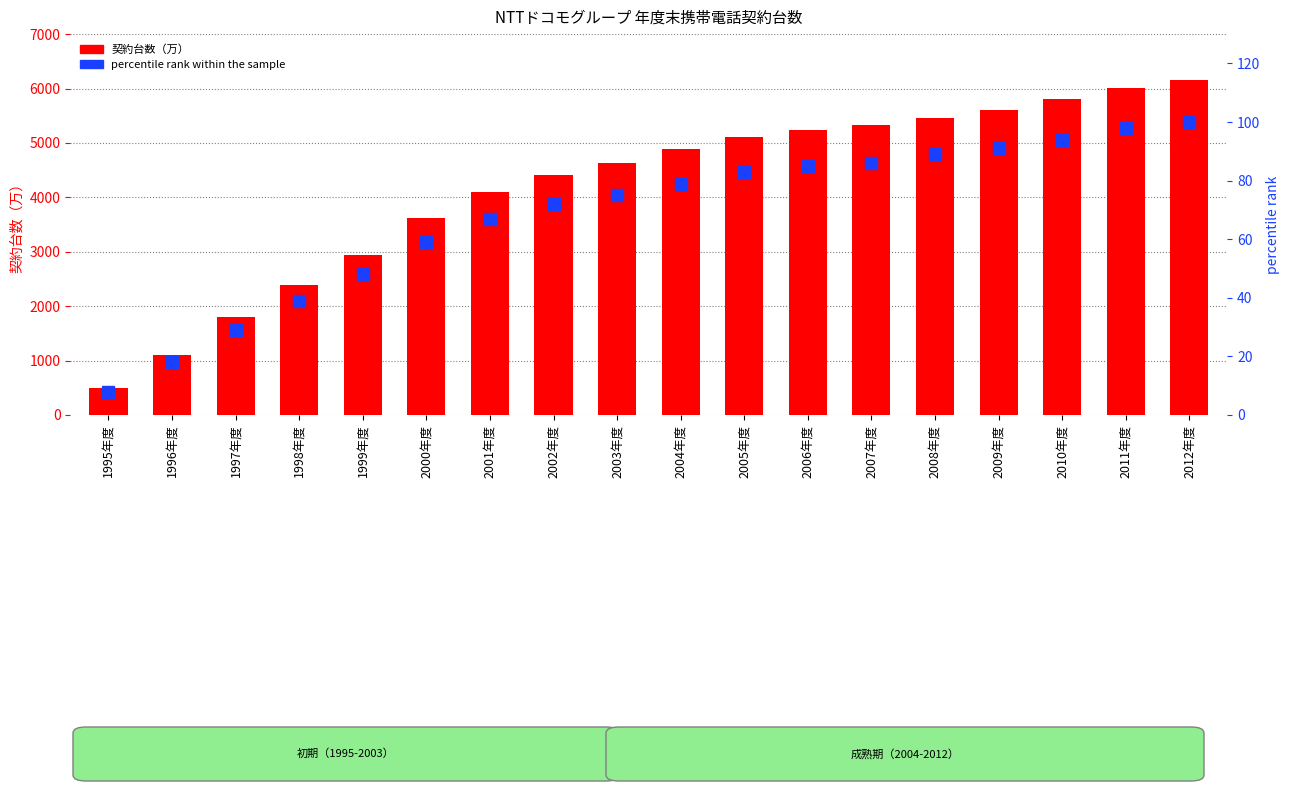

At which label does percentile rank within the sample first exceed 79?

2005年度